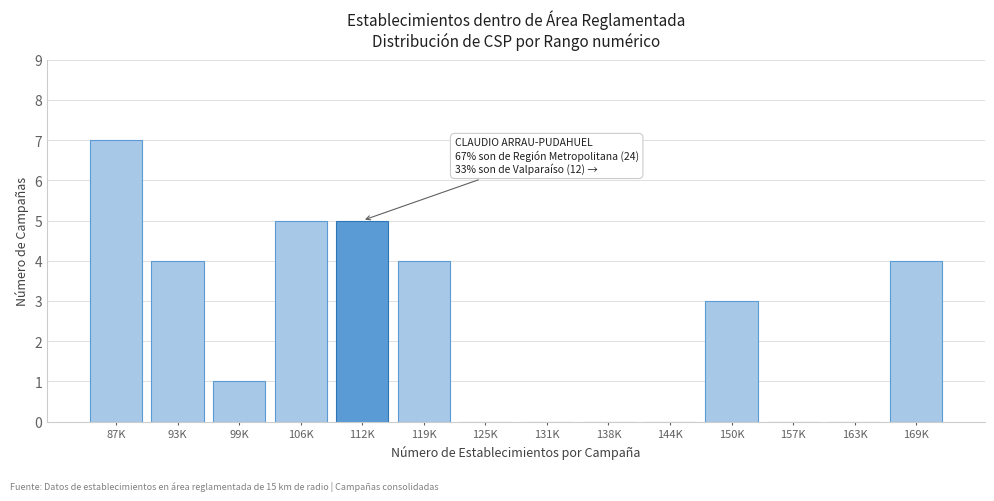

Reading left to right, transcribe all the data shown in this chart.

87K=7	93K=4	99K=1	106K=5	112K=5	119K=4	125K=0	131K=0	138K=0	144K=0	150K=3	157K=0	163K=0	169K=4